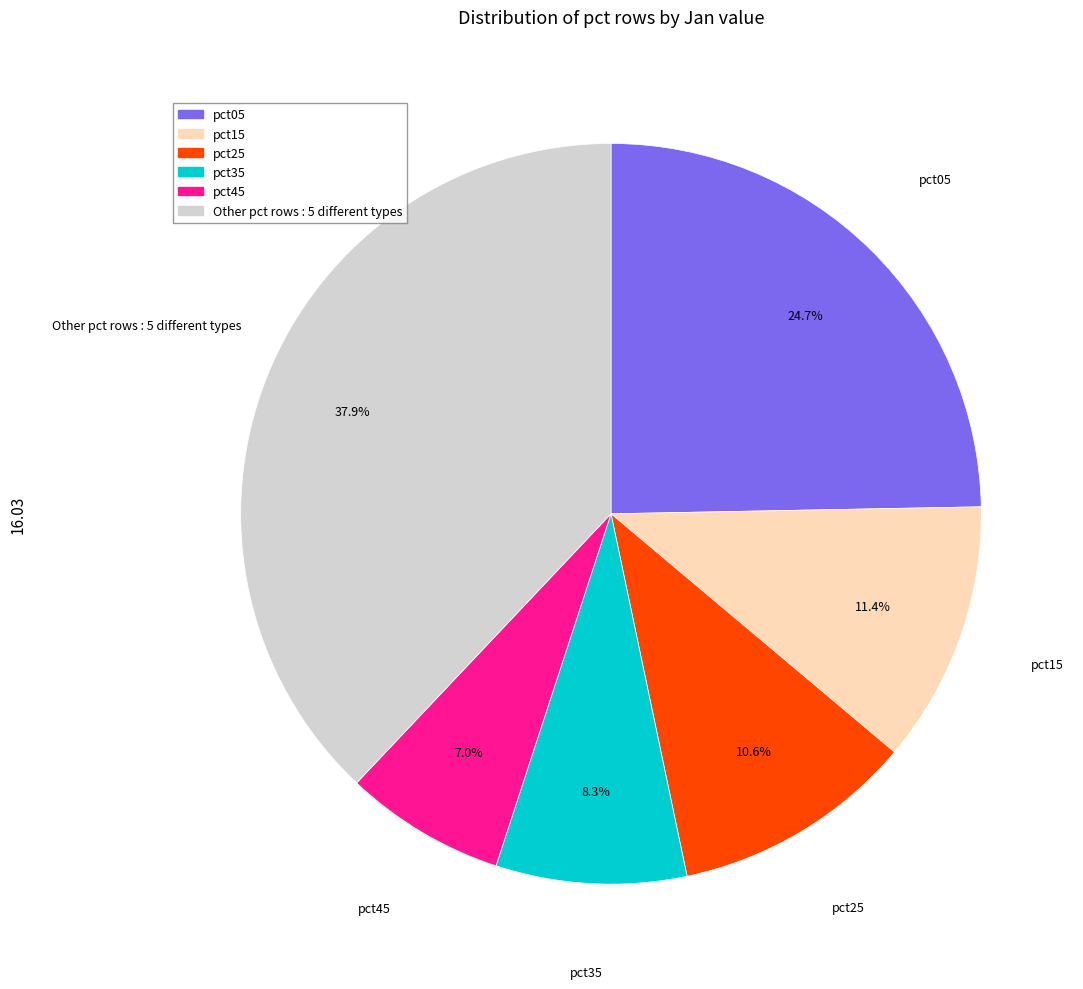

To the nearest percent, what is the average slice percentage?

17%